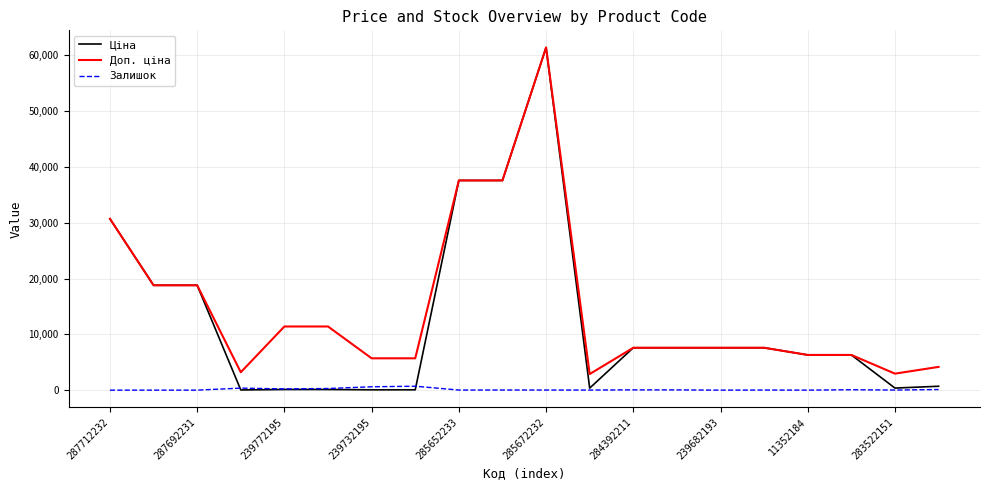

Which series has the widest spread of values?

Ціна